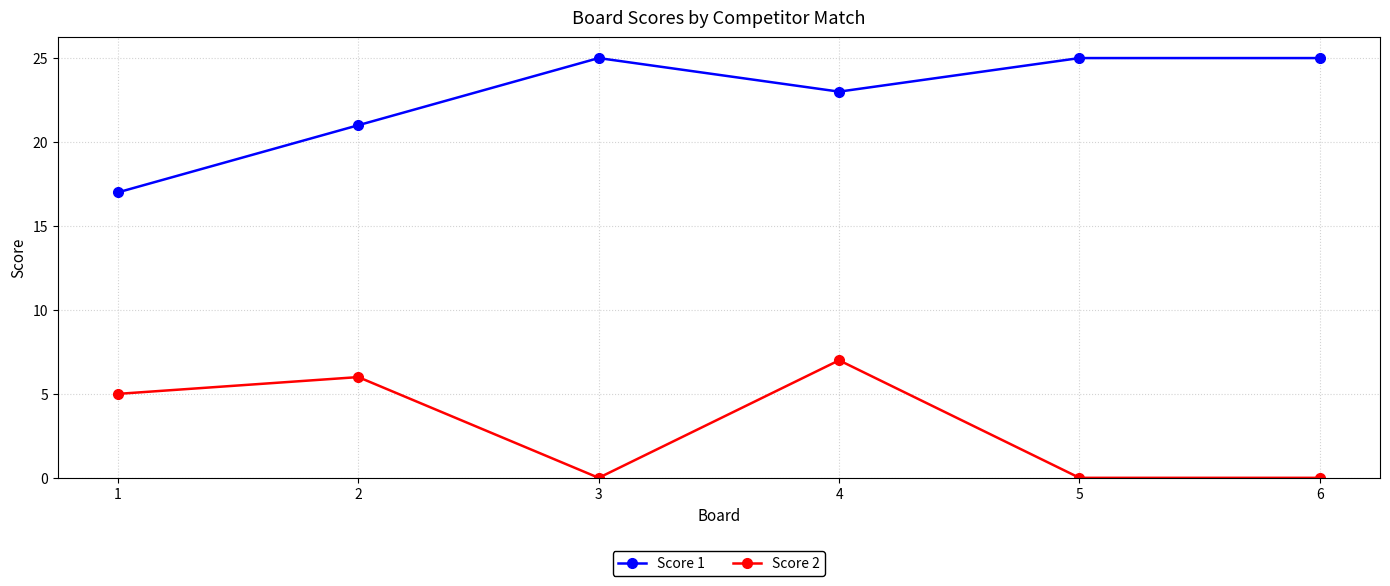

What is the average value of the Score 1 series?

23